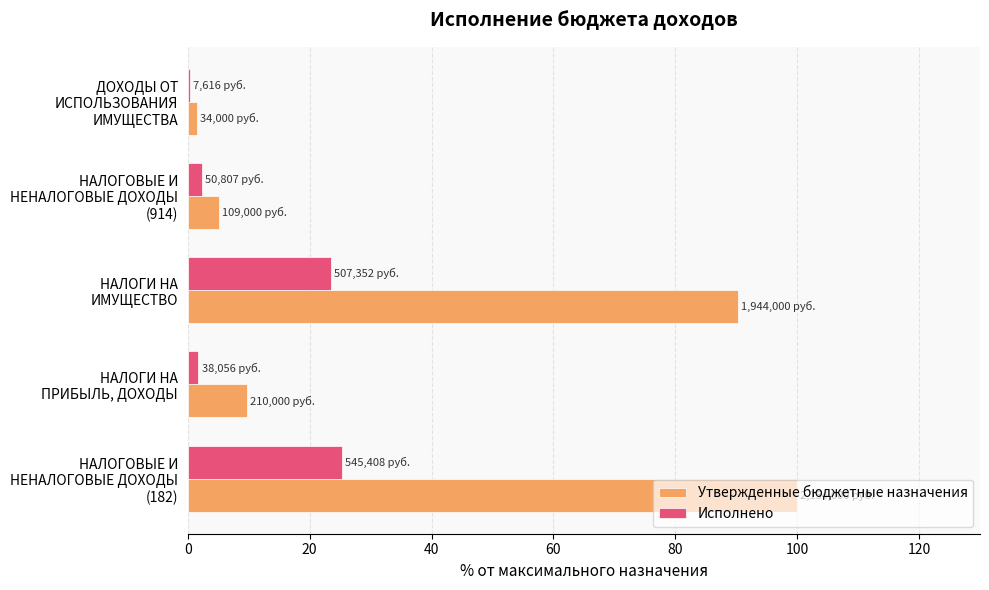

Which series has the largest total across all categories?

Утвержденные бюджетные назначения